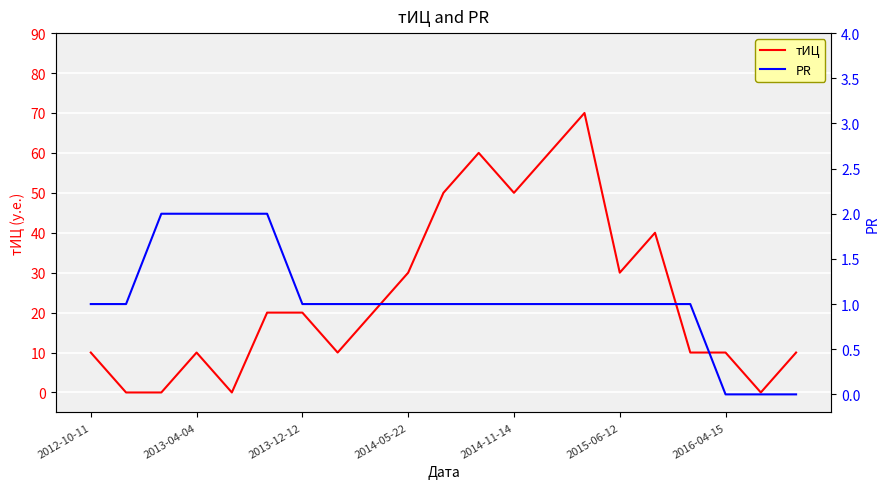

How many distinct data groups are displayed?

2